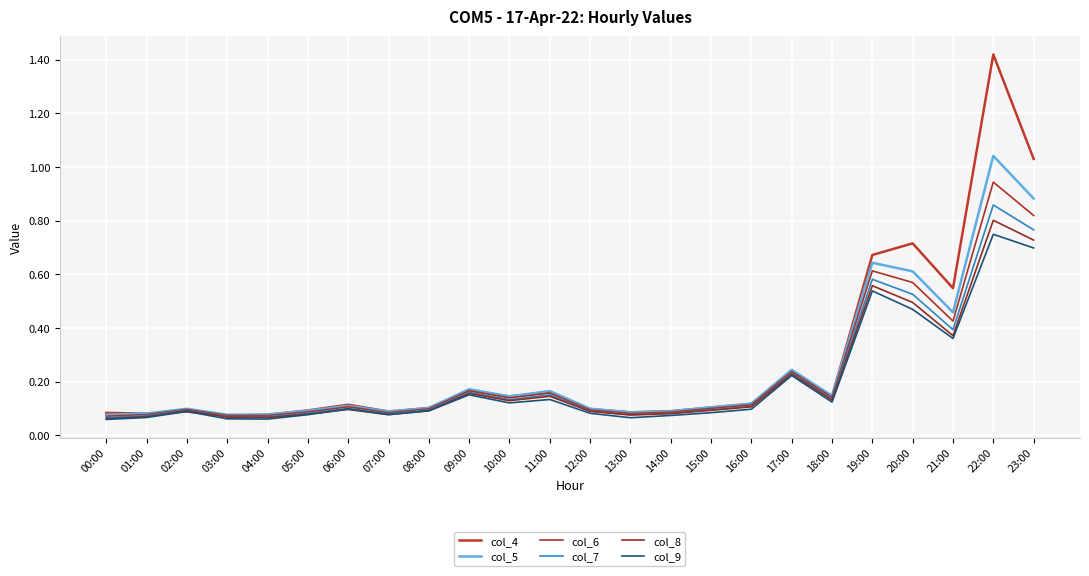

Does the chart display data point markers on the line(s)?

No